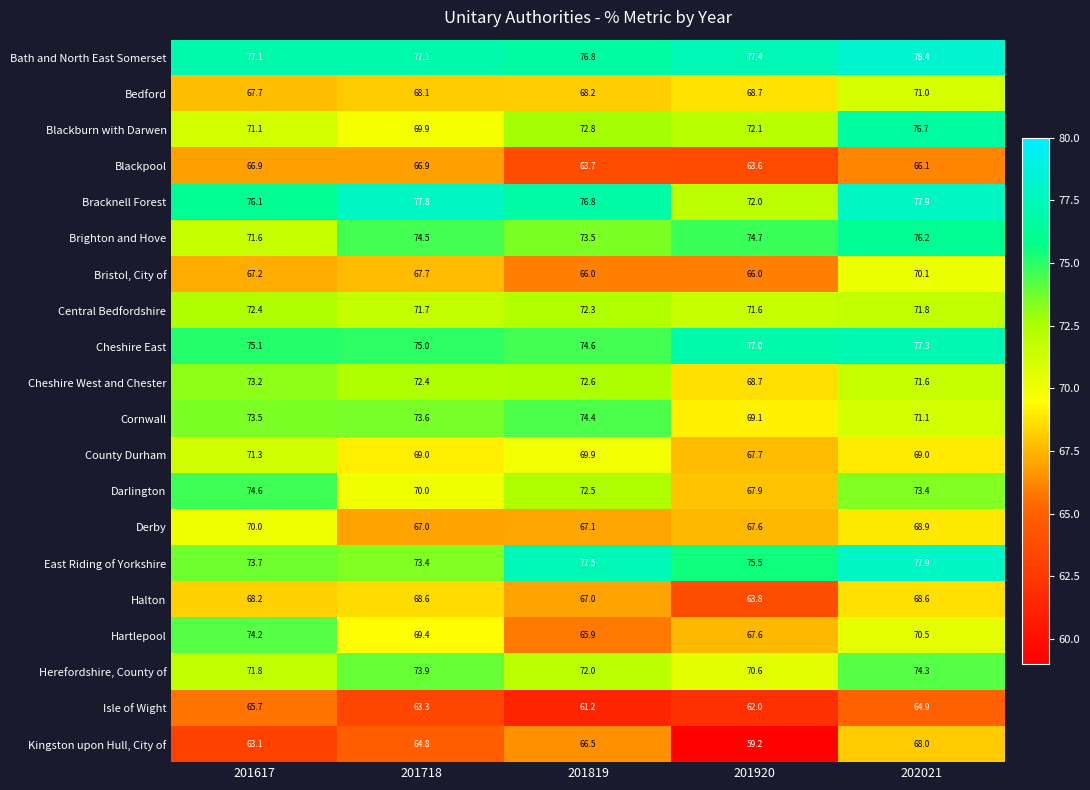

At how many categories does at least one series exceed 66?

5